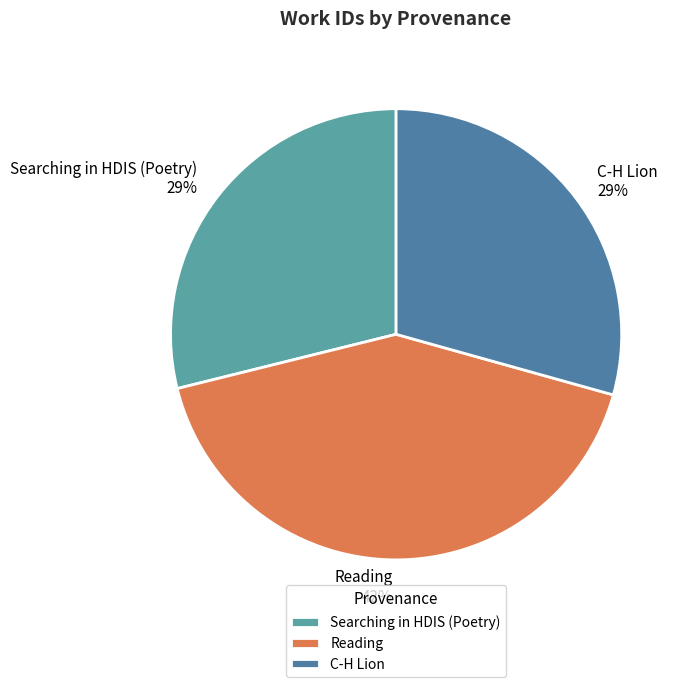

To the nearest percent, what percentage of the pie is C-H Lion?

29%